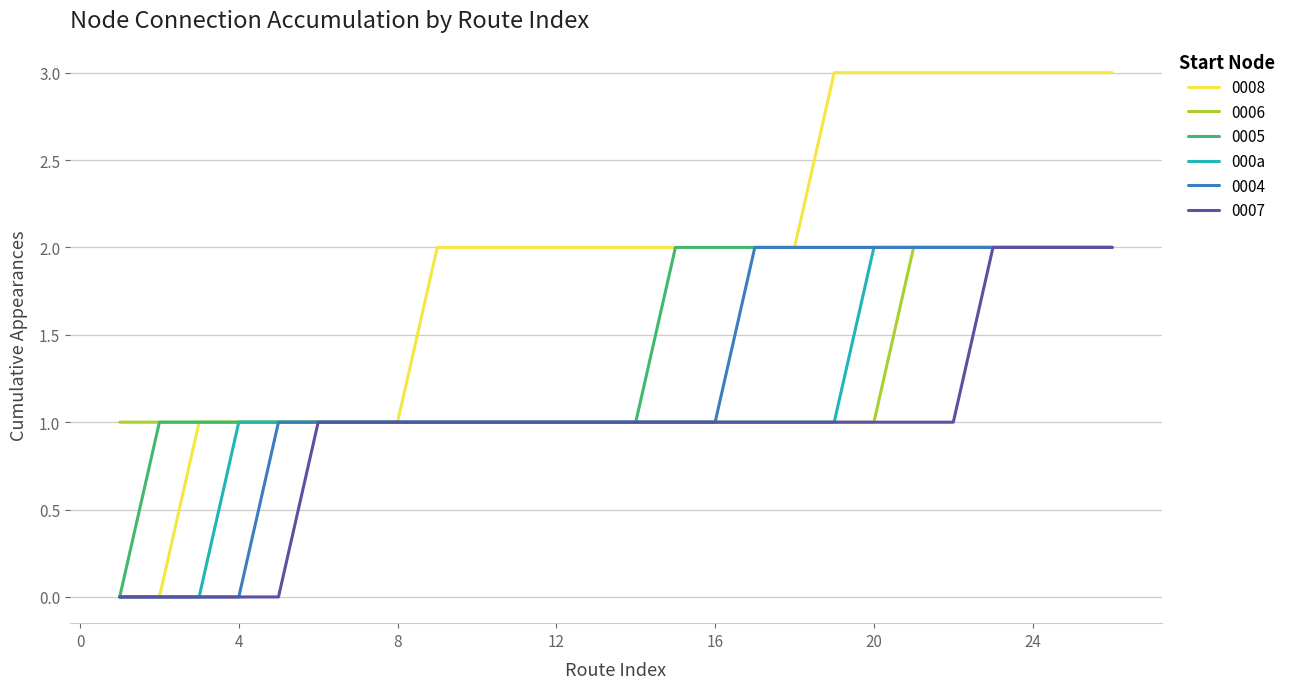

What is the maximum value shown in the chart?

3